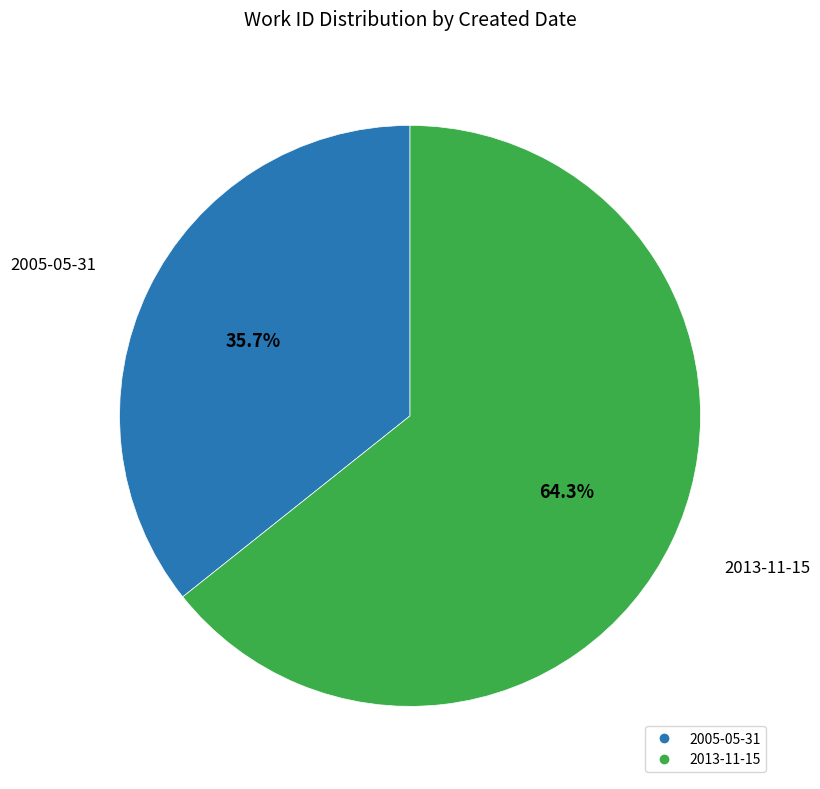

To the nearest percent, what is the difference between the 2013-11-15 and 2005-05-31 slice percentages?

29%